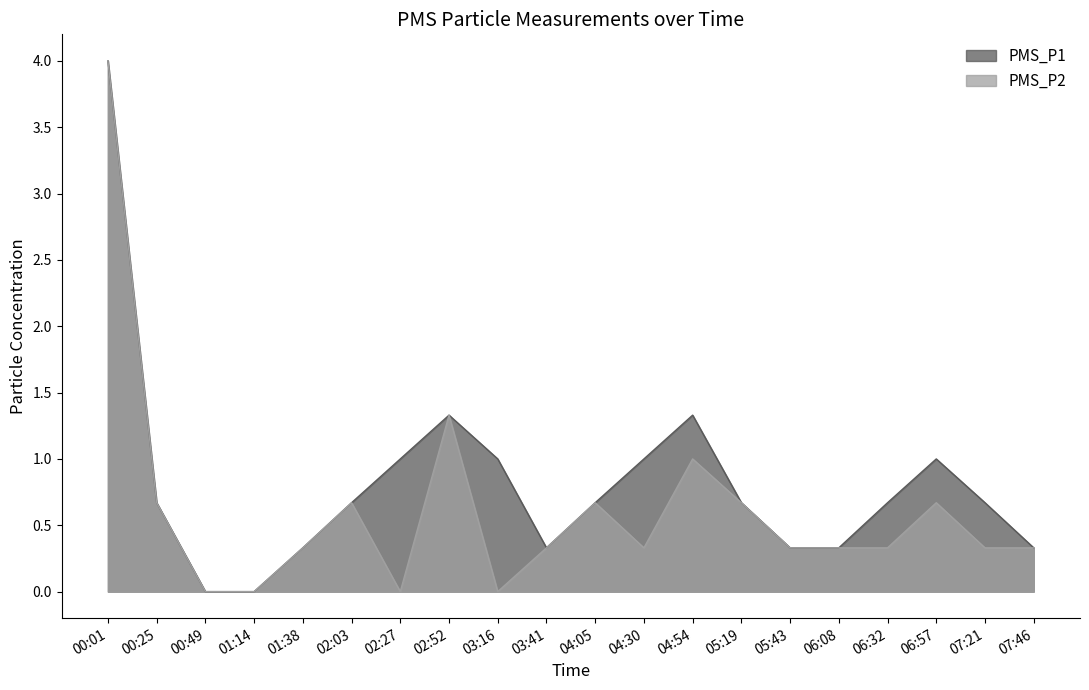

How many interior local peaks does the PMS_P2 series have?

5